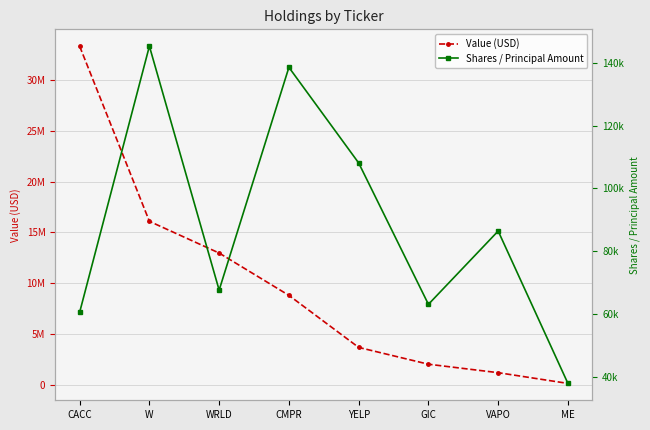

What value does the Shares / Principal Amount series have at CMPR, to the nearest 100?

138600